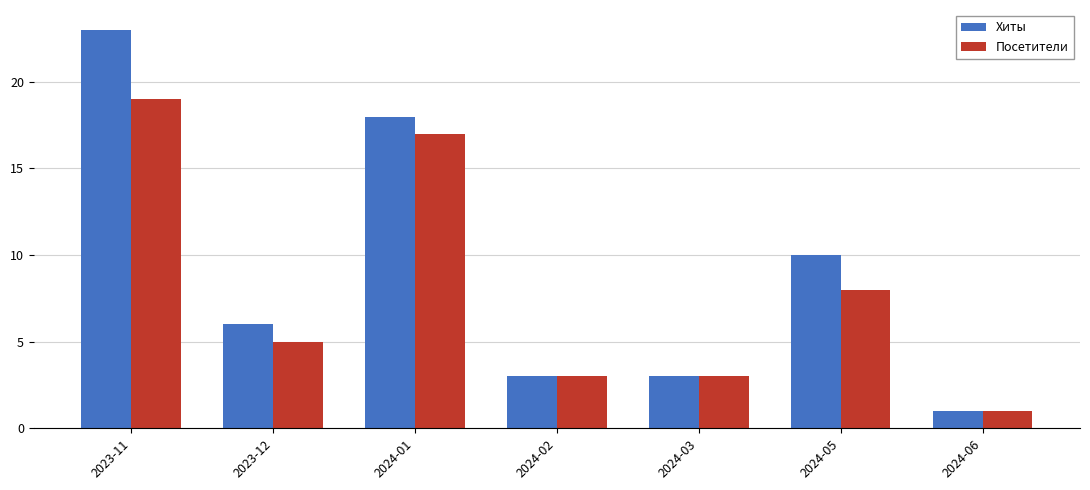

Is it true that Хиты equals 18 at 2024-01?

True